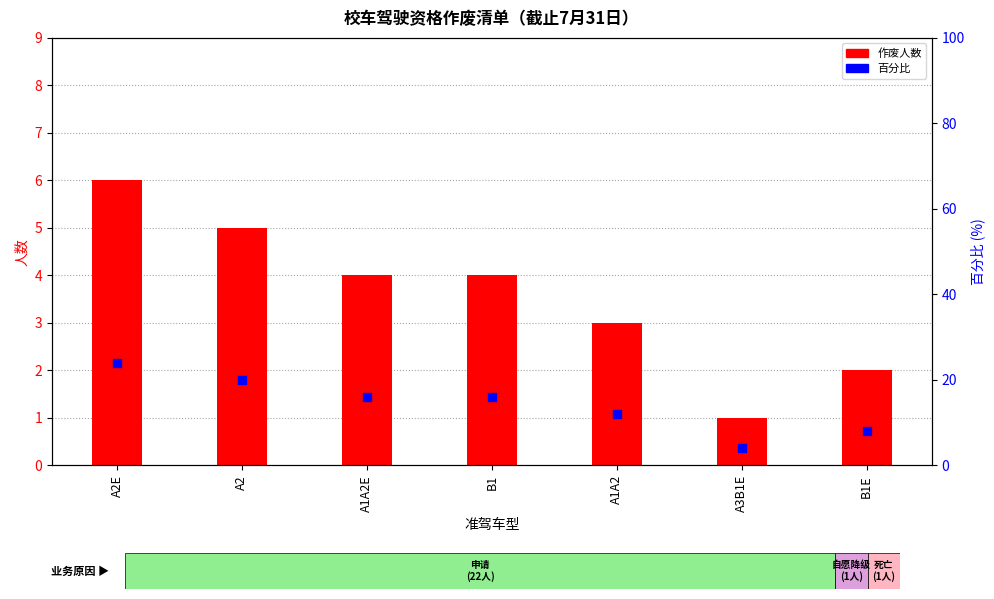

What is the total value across all series at B1?

20